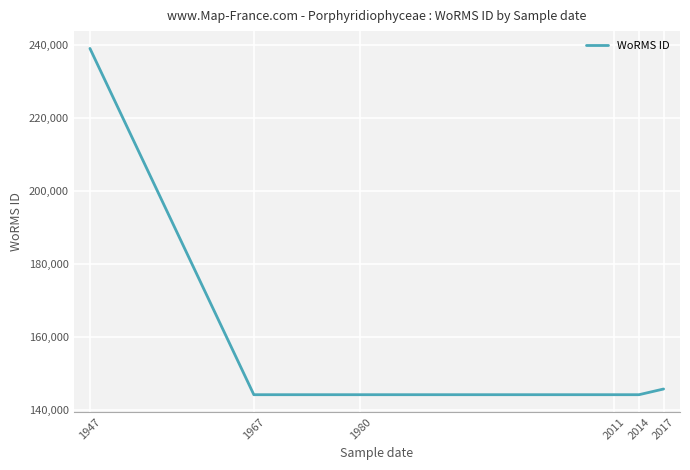

What is the sum of the values at 2011 and 2017?

290014.5